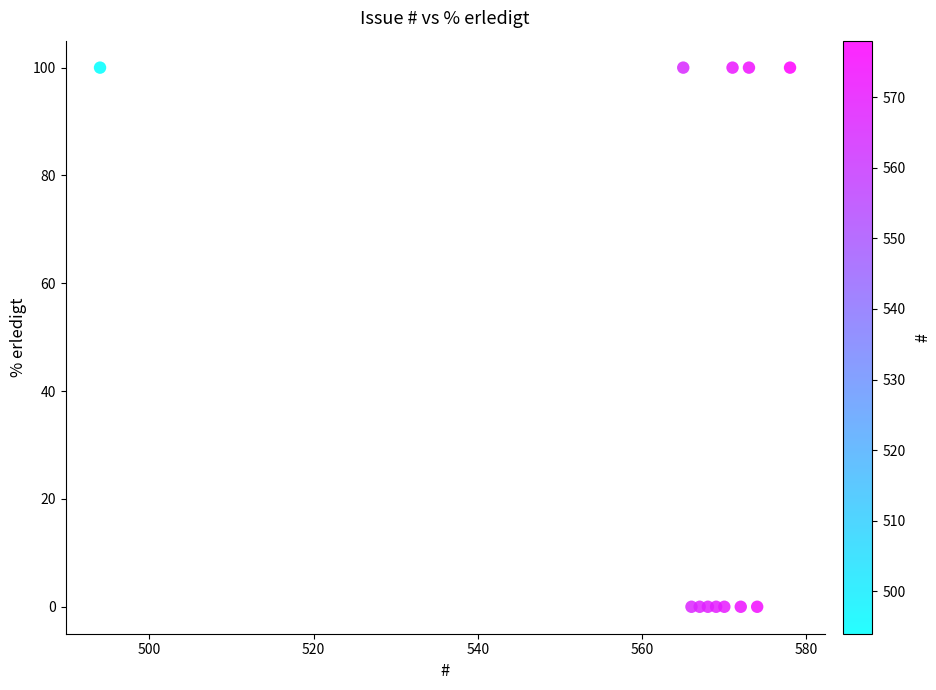

What is the average X value?

564